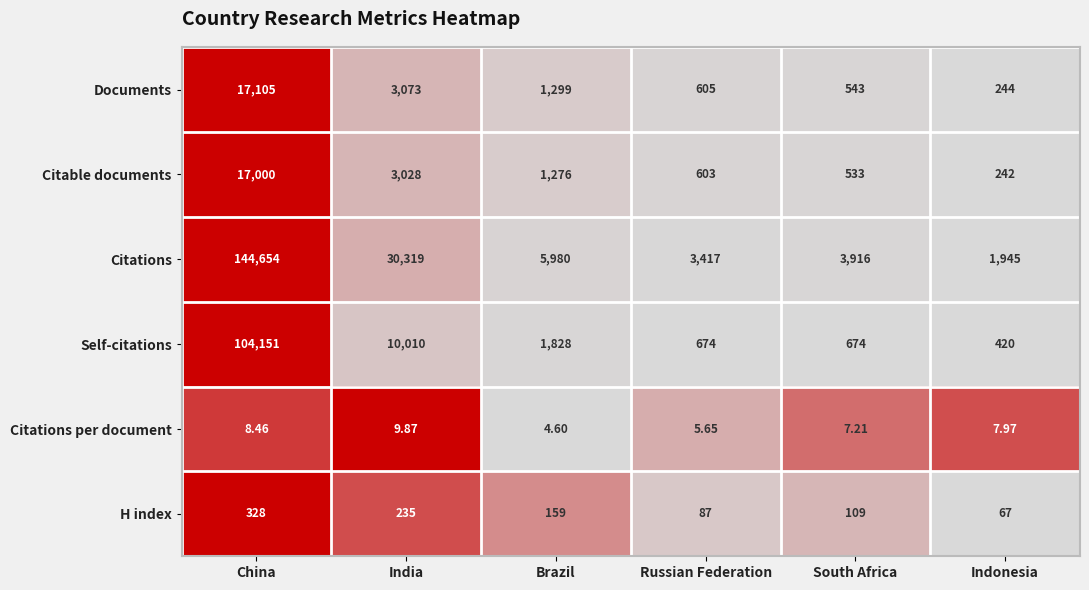

Rank the series by their maximum value, from lowest to highest.

Citations per document, H index, Citable documents, Documents, Self-citations, Citations